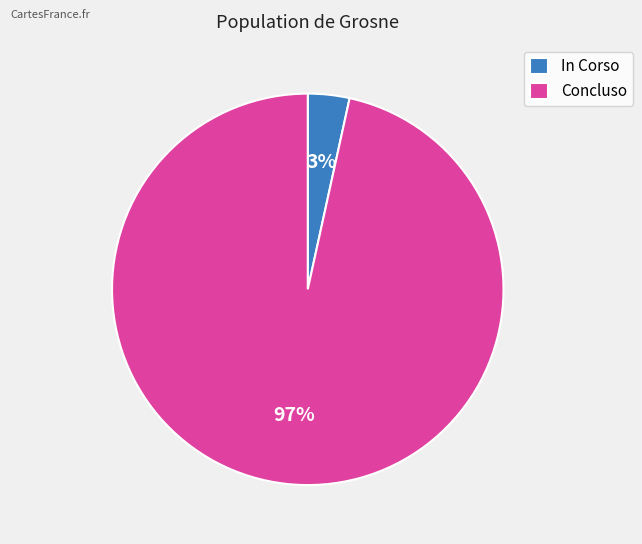

To the nearest percent, what portion does Concluso represent?

97%